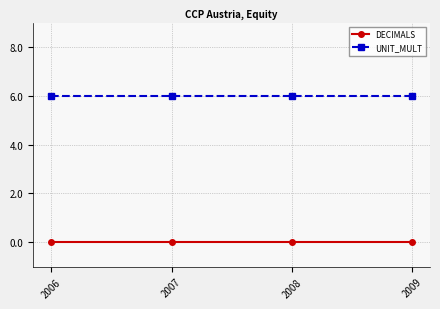

What is the difference between the highest and lowest values at 2008?

6